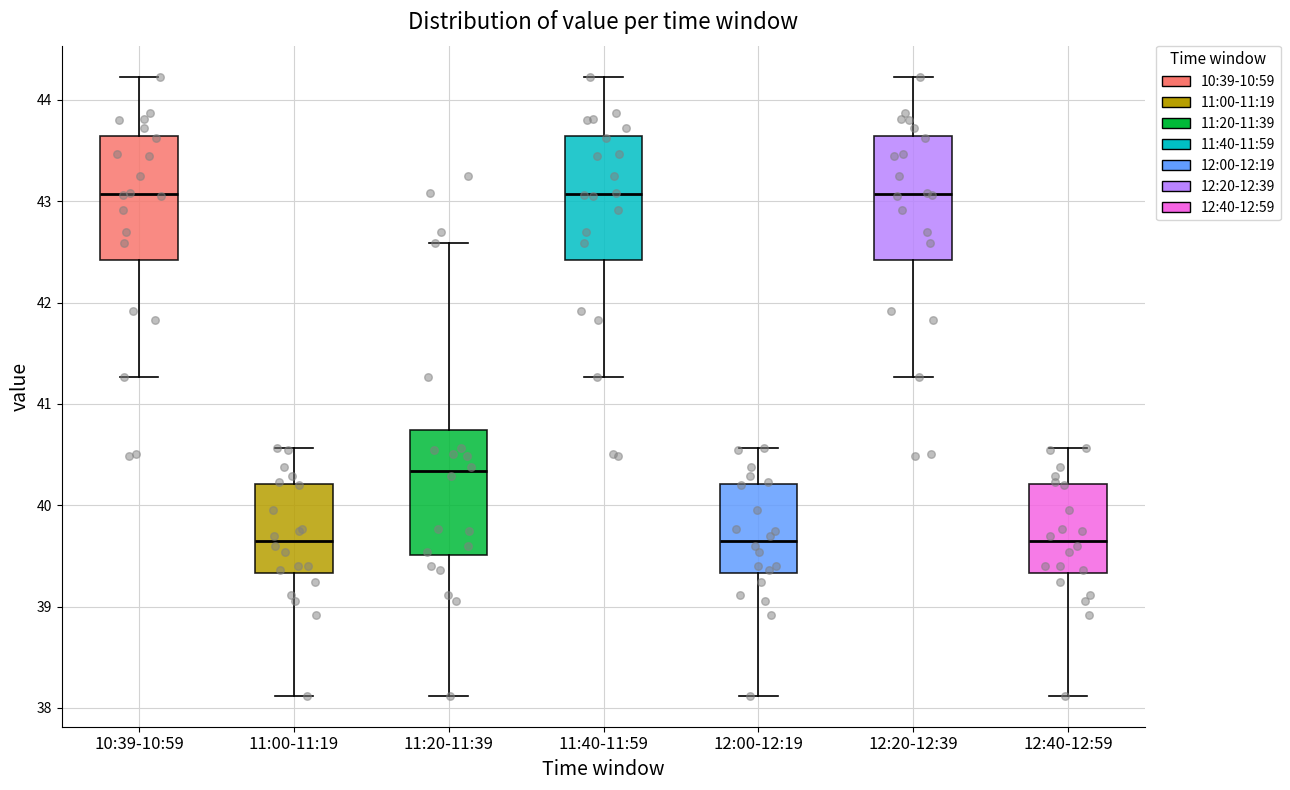

Reading left to right, read every box against the y-axis: the position of its median line, the range the box covers, and the ends of its whiskers. The values are not printed on the chart, so give them approximately, as read against the axis.

10:39-10:59: median 43.1, box 42.4 to 43.6, whiskers 41.3 to 44.2
11:00-11:19: median 39.7, box 39.3 to 40.2, whiskers 38.1 to 40.6
11:20-11:39: median 40.3, box 39.5 to 40.7, whiskers 38.1 to 42.6
11:40-11:59: median 43.1, box 42.4 to 43.6, whiskers 41.3 to 44.2
12:00-12:19: median 39.7, box 39.3 to 40.2, whiskers 38.1 to 40.6
12:20-12:39: median 43.1, box 42.4 to 43.6, whiskers 41.3 to 44.2
12:40-12:59: median 39.7, box 39.3 to 40.2, whiskers 38.1 to 40.6